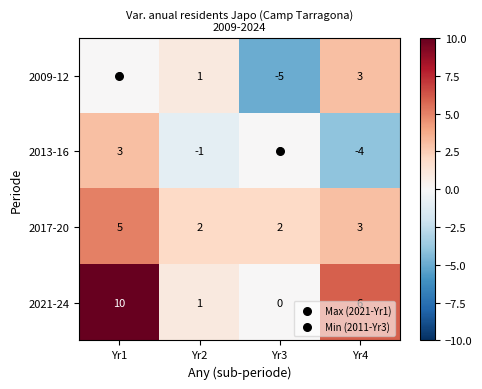

The value of 2017-20 at Yr4 is 4. True or false?

False